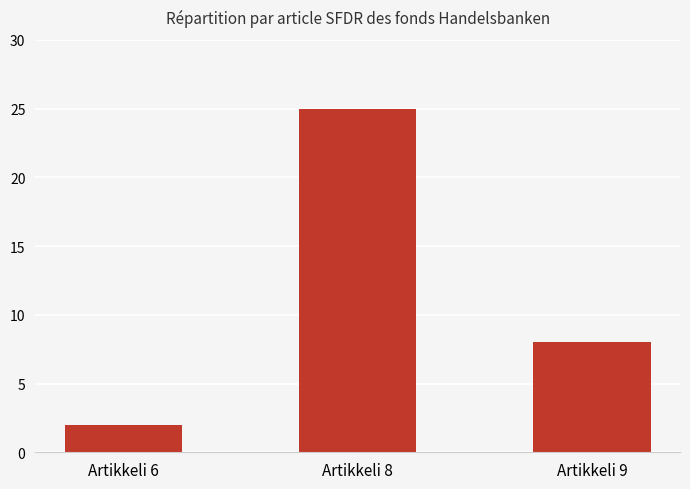

Does the chart contain any negative values?

No